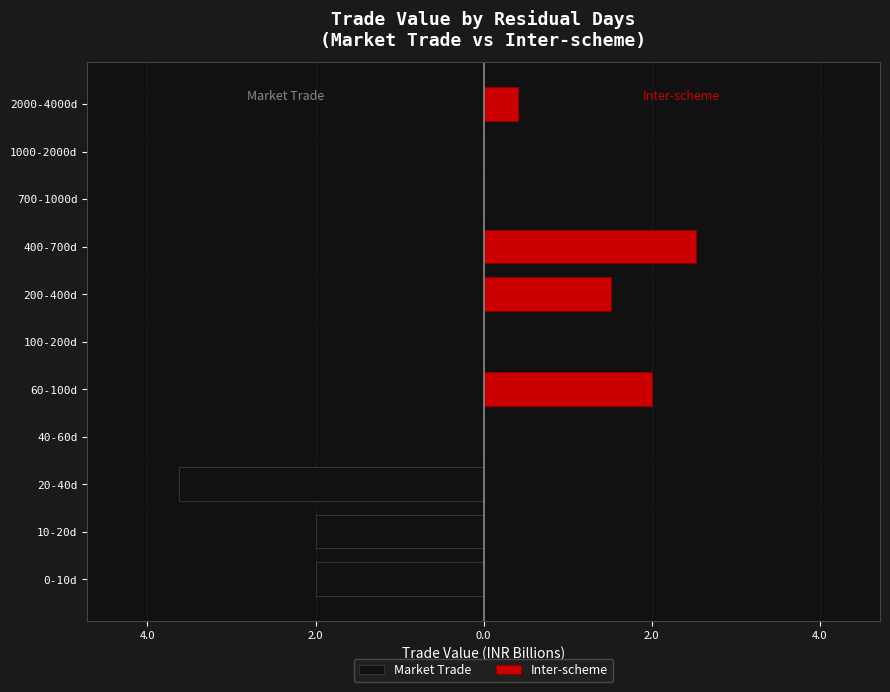

How many negative values does the Market Trade series have?

3